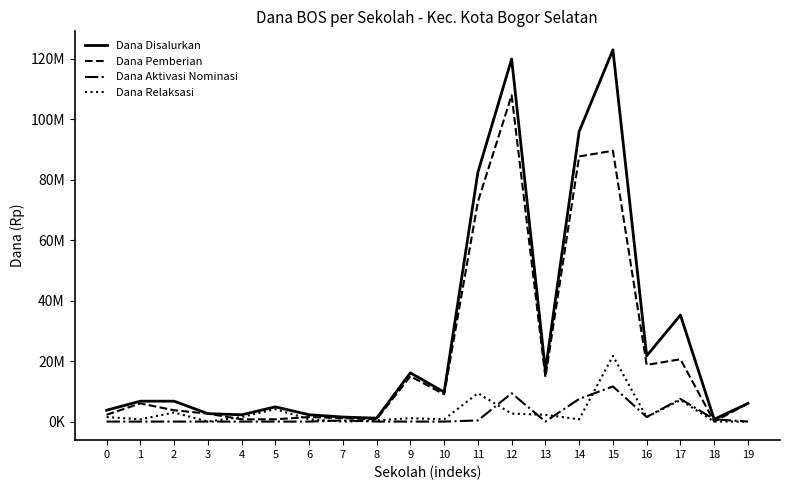

What are all the series names shown in the legend?

Dana Disalurkan, Dana Pemberian, Dana Aktivasi Nominasi, Dana Relaksasi